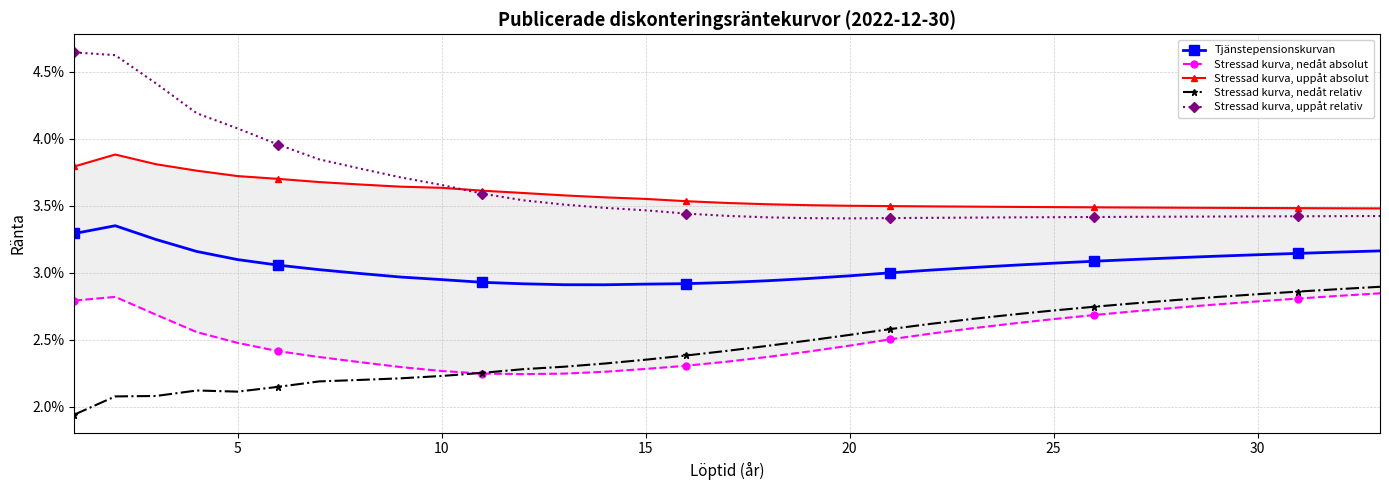

True or false: Tjänstepensionskurvan and Stressad kurva, nedåt relativ cross at least once.

False